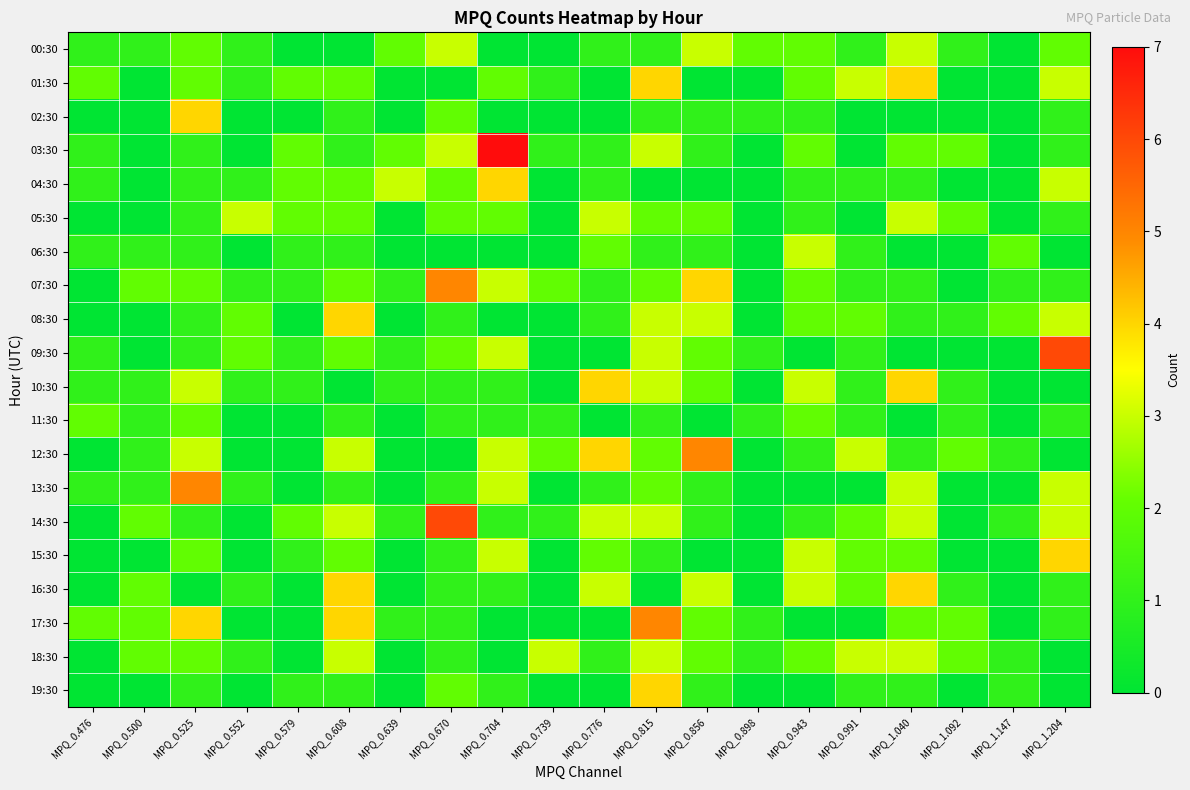

Rank the series by their maximum value, from lowest to highest.

11:30, 00:30, 05:30, 06:30, 18:30, 01:30, 02:30, 04:30, 08:30, 10:30, 15:30, 16:30, 19:30, 07:30, 12:30, 13:30, 17:30, 09:30, 14:30, 03:30